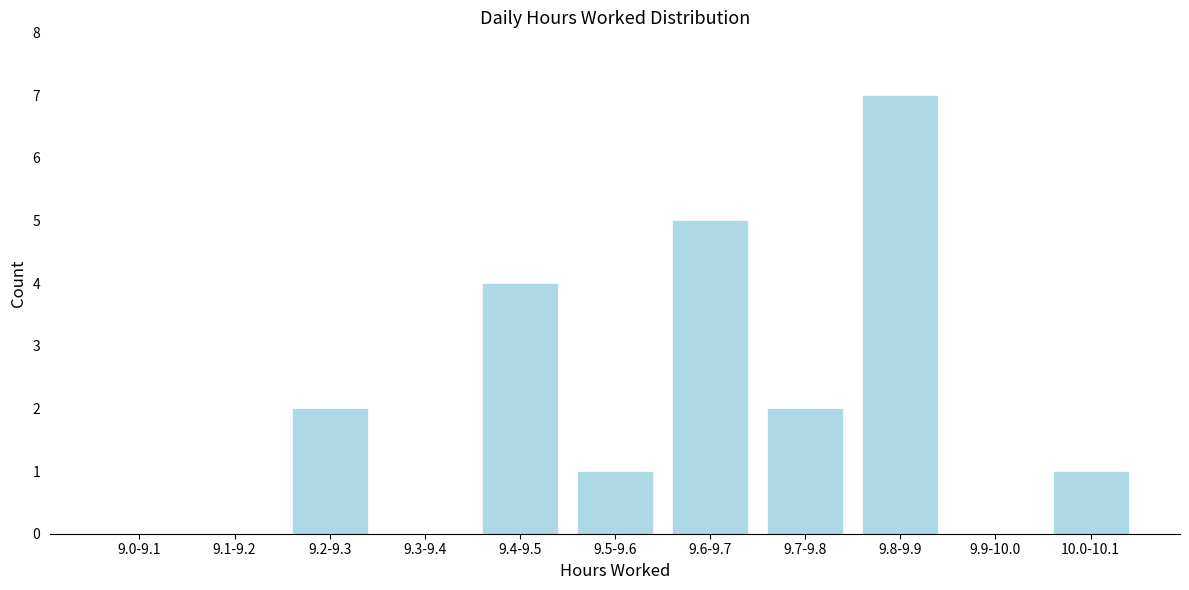

Reading left to right, what are all the values shown in this chart?

9.0-9.1=0	9.1-9.2=0	9.2-9.3=2	9.3-9.4=0	9.4-9.5=4	9.5-9.6=1	9.6-9.7=5	9.7-9.8=2	9.8-9.9=7	9.9-10.0=0	10.0-10.1=1